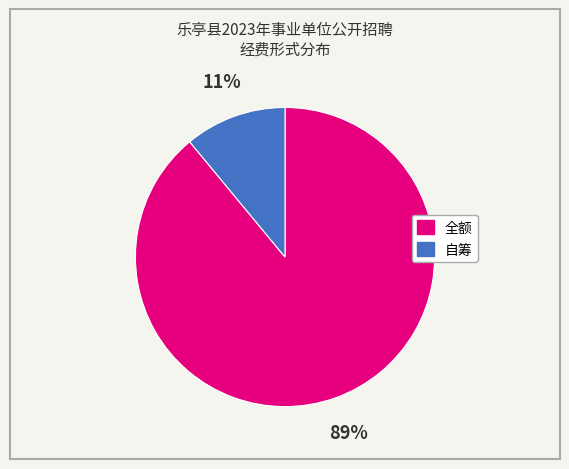

Rank the categories by value from highest to lowest.

全额, 自筹